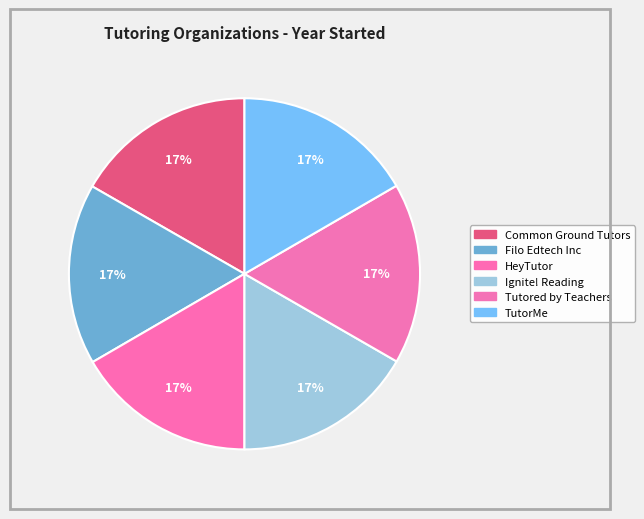

What is the smallest slice in the pie chart?

HeyTutor